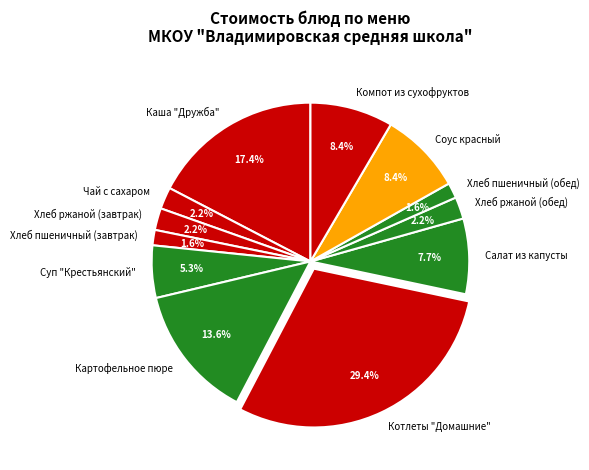

To the nearest percent, what portion does Соус красный represent?

8%